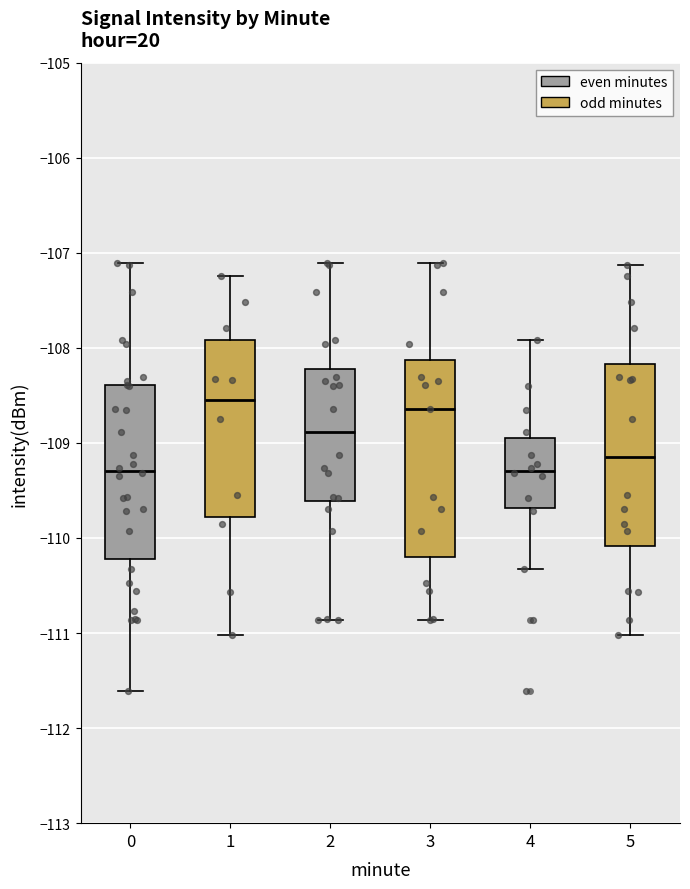

Reading left to right, transcribe this box plot: for each box, give where its median line is, the range the box spans, and where its two whiskers end, as read against the y-axis. The values are not printed on the chart, so give them approximately, as read against the axis.

0: median -109.3, box -110.2 to -108.4, whiskers -111.6 to -107.1
1: median -108.5, box -109.8 to -107.9, whiskers -111.0 to -107.2
2: median -108.9, box -109.6 to -108.2, whiskers -110.9 to -107.1
3: median -108.6, box -110.2 to -108.1, whiskers -110.9 to -107.1
4: median -109.3, box -109.7 to -108.9, whiskers -110.3 to -107.9
5: median -109.2, box -110.1 to -108.2, whiskers -111.0 to -107.1